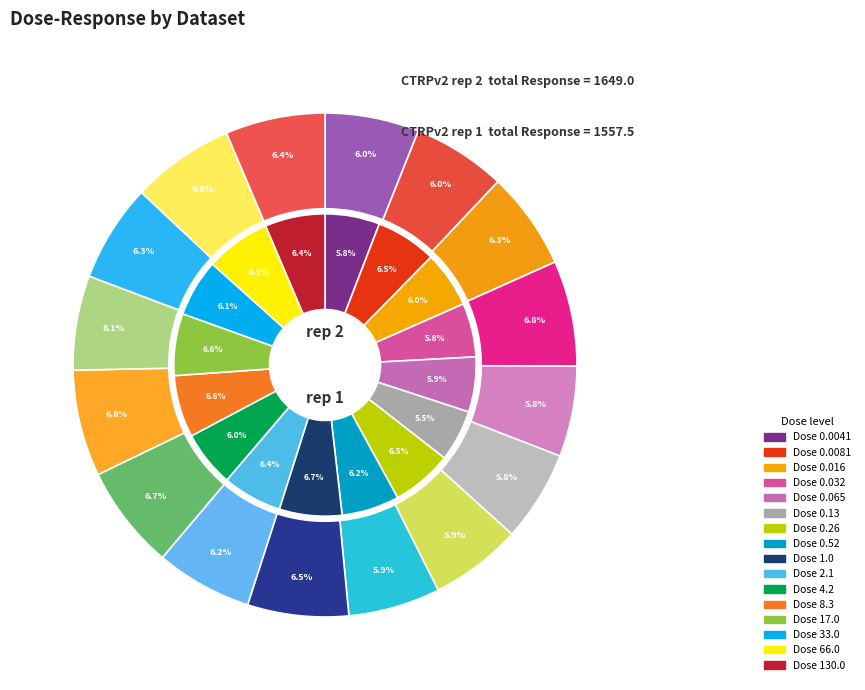

To the nearest percent, what is the difference between the 4.2 and 0.13 slice percentages?

1%